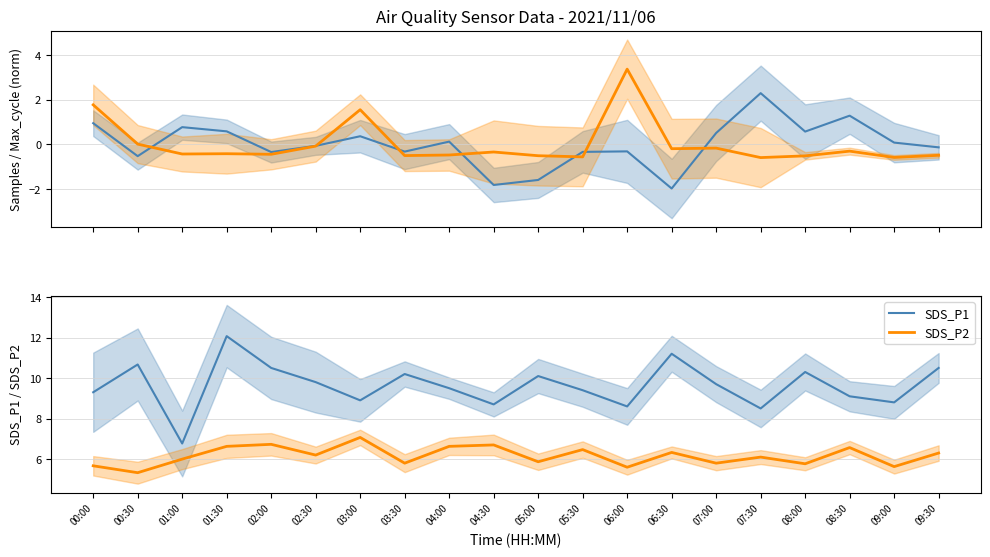

How many data points in SDS_P1 are less than 9?

6